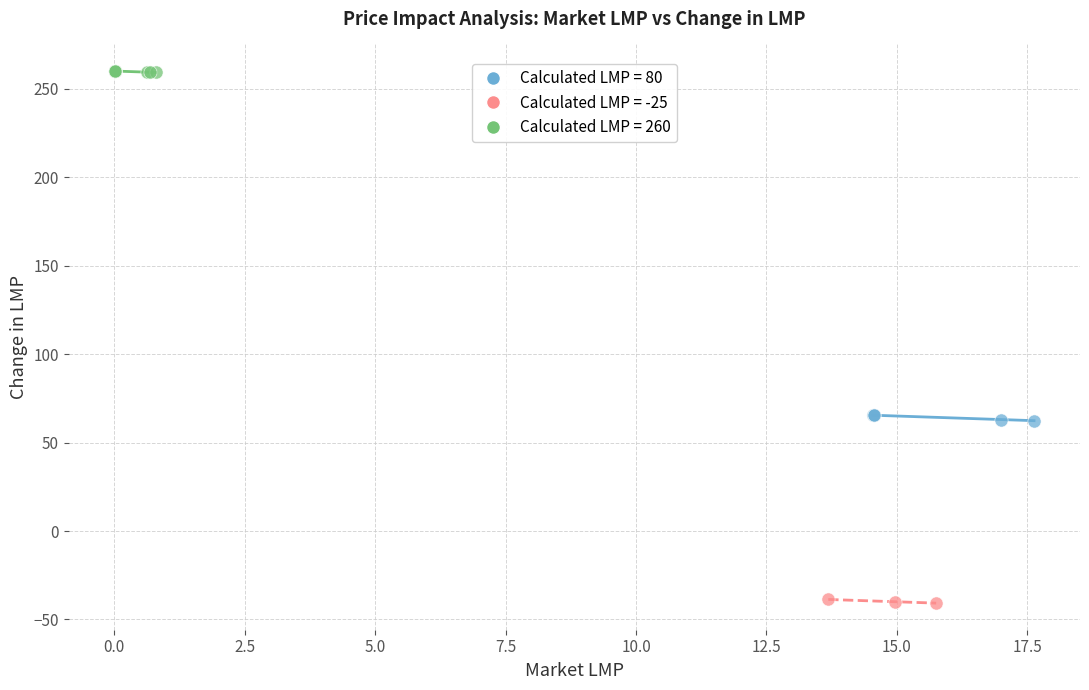

Which series contains the lowest Y value?

Calculated LMP = -25